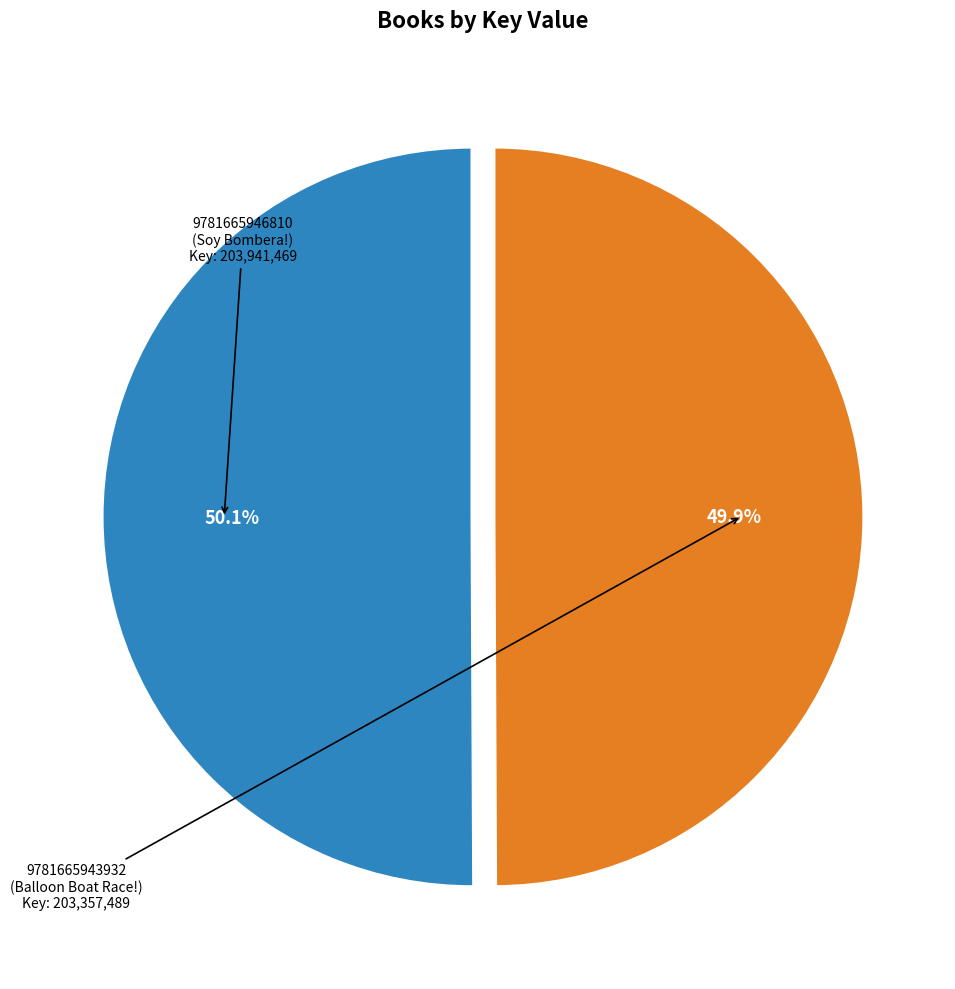

Is there a majority slice in this chart?

Yes